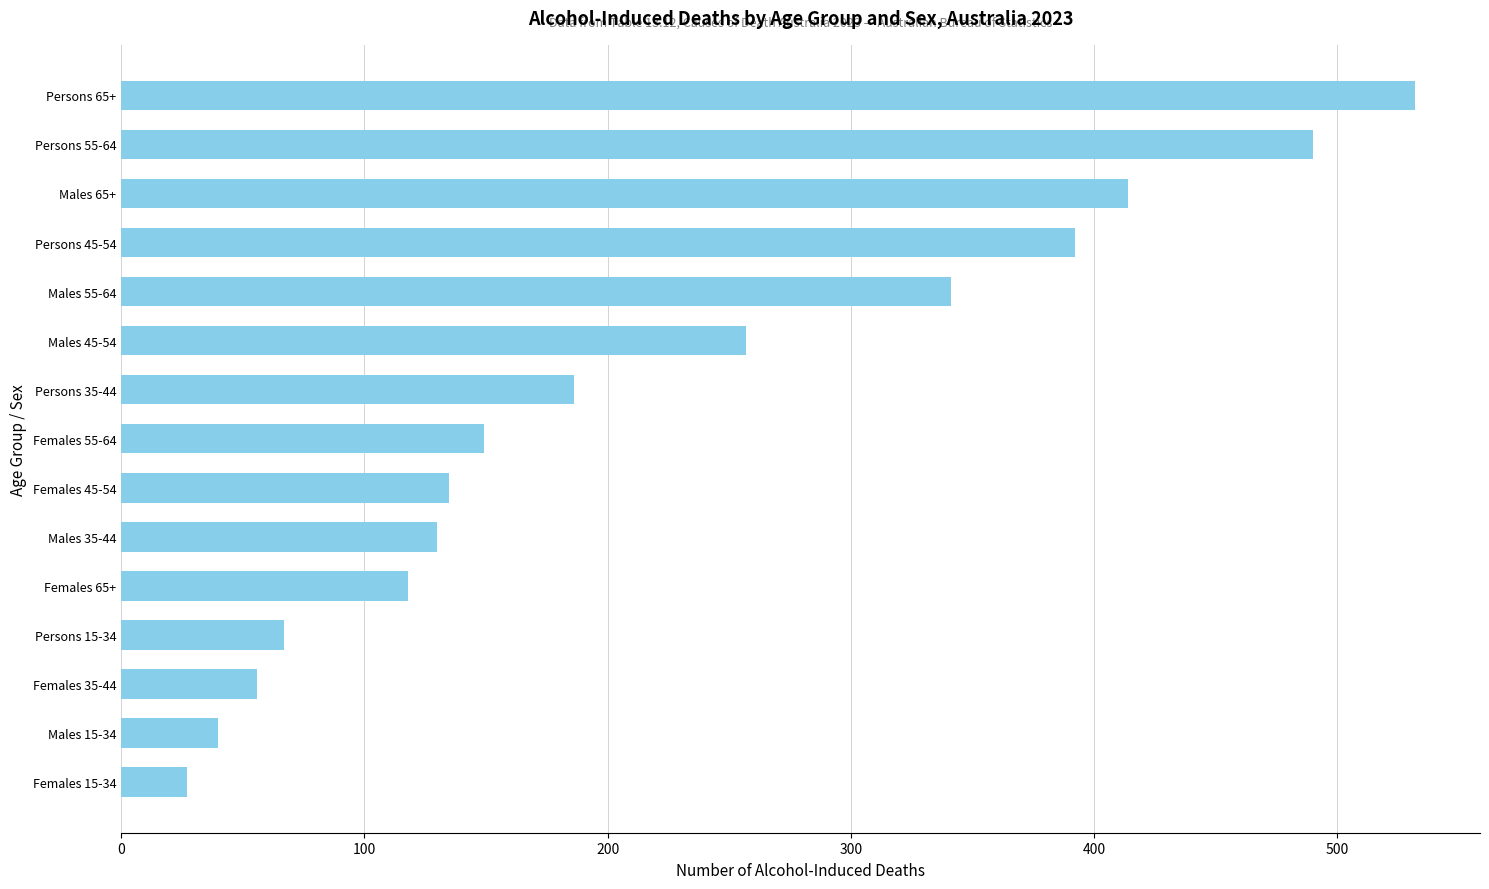

The value at Females 65+ is 118. True or false?

True